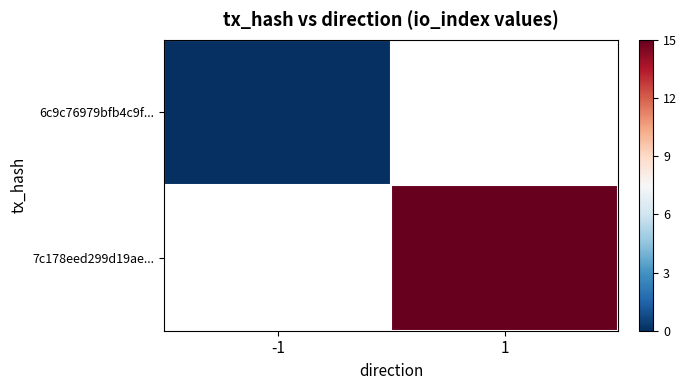

Is the value of 7c178eed299d19ae... at 1 greater than the value of 6c9c76979bfb4c9f... at -1?

Yes